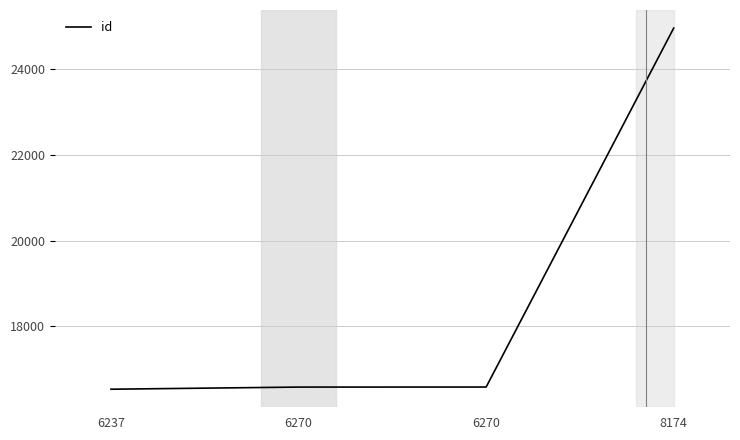

List the labels in order of value, smallest first.

6237, 6270, 6270, 8174